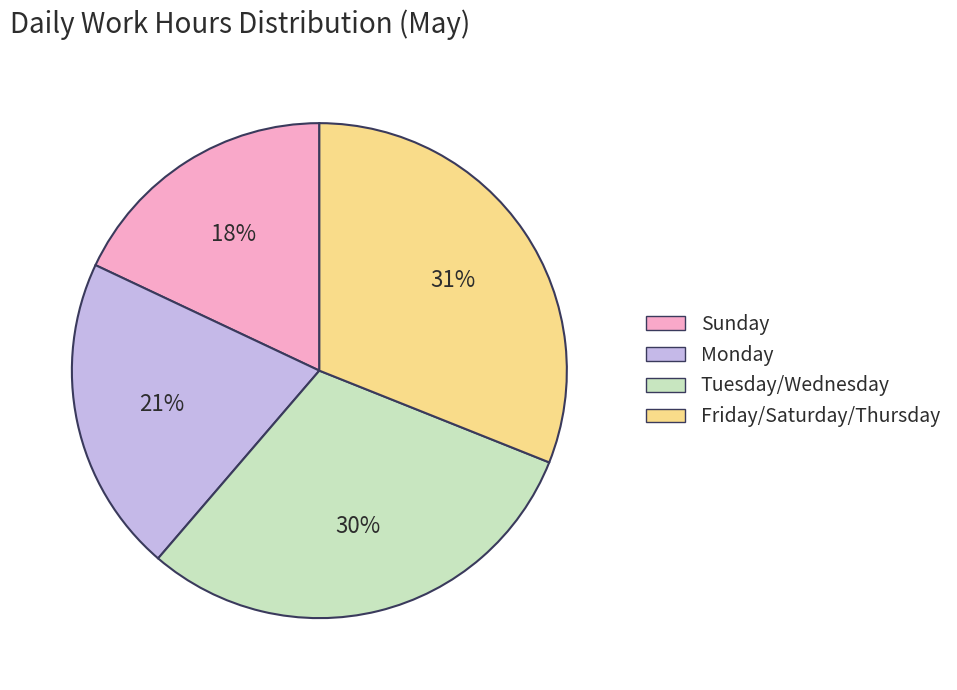

Is there any slice that represents more than half of the pie?

No